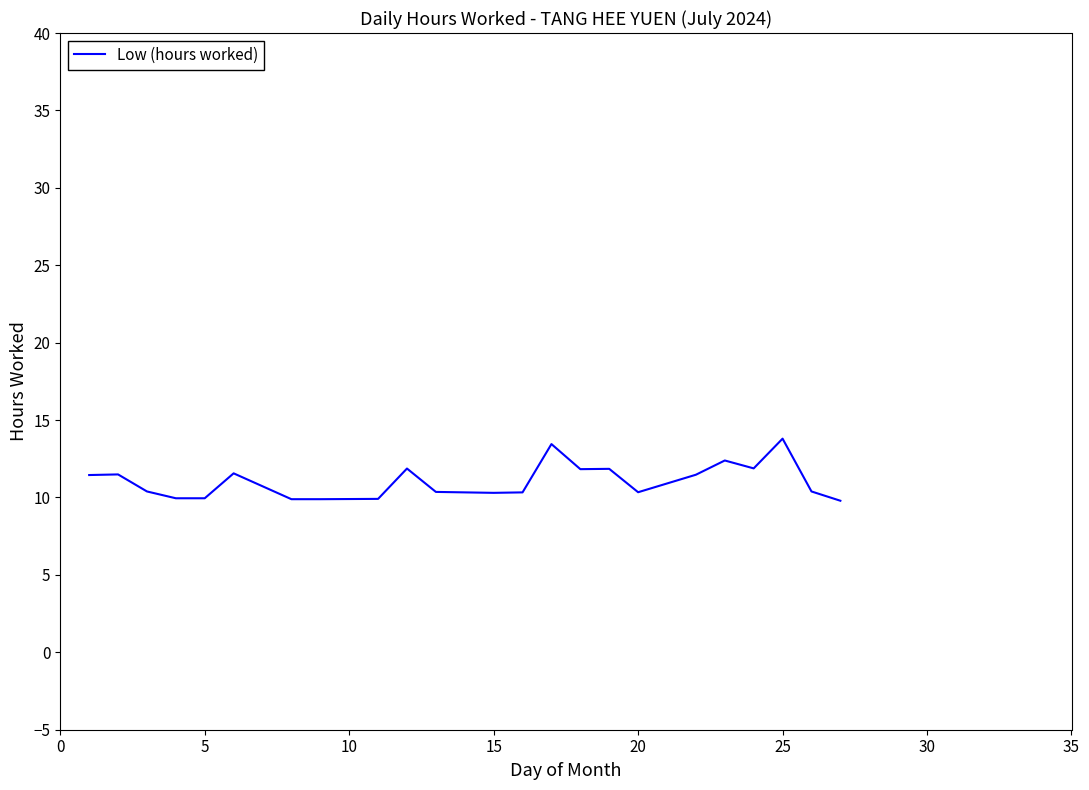

What is the greatest value displayed?

13.8